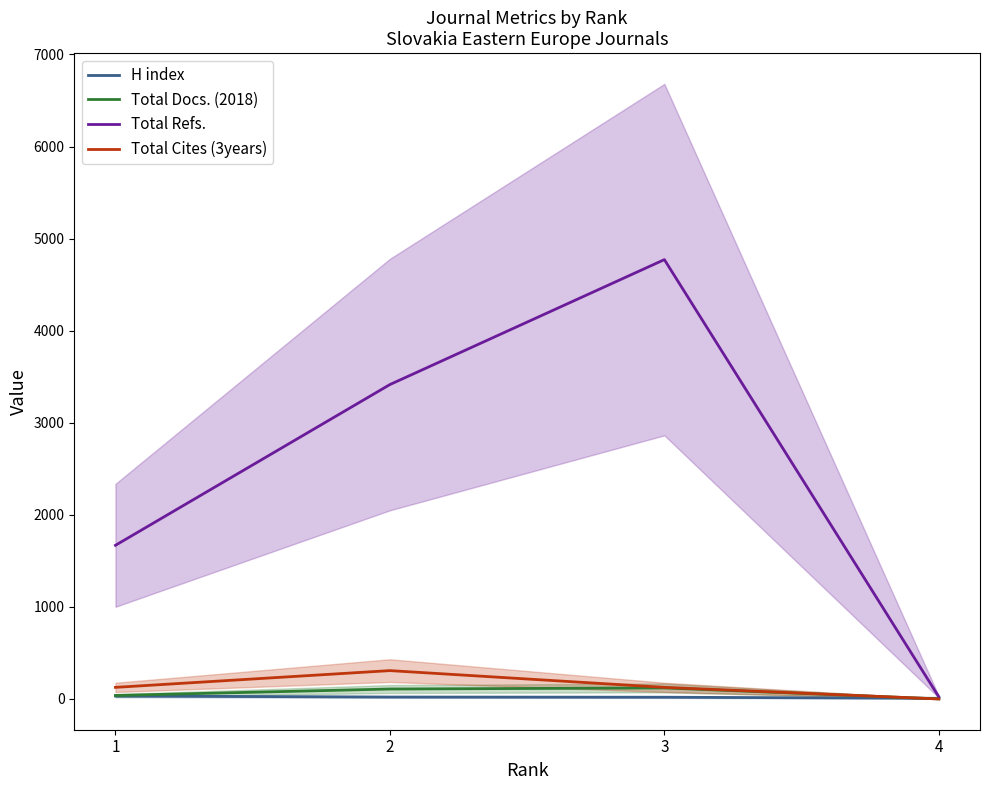

How many interior local peaks does the Total Docs. (2018) series have?

1